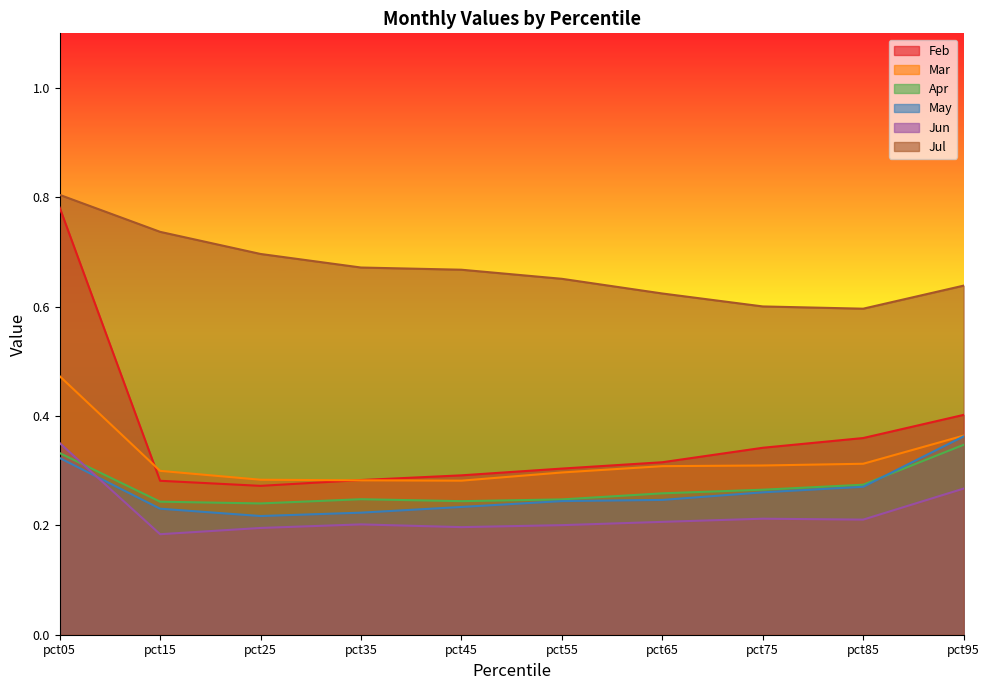

Does the chart display data point markers on the line(s)?

No